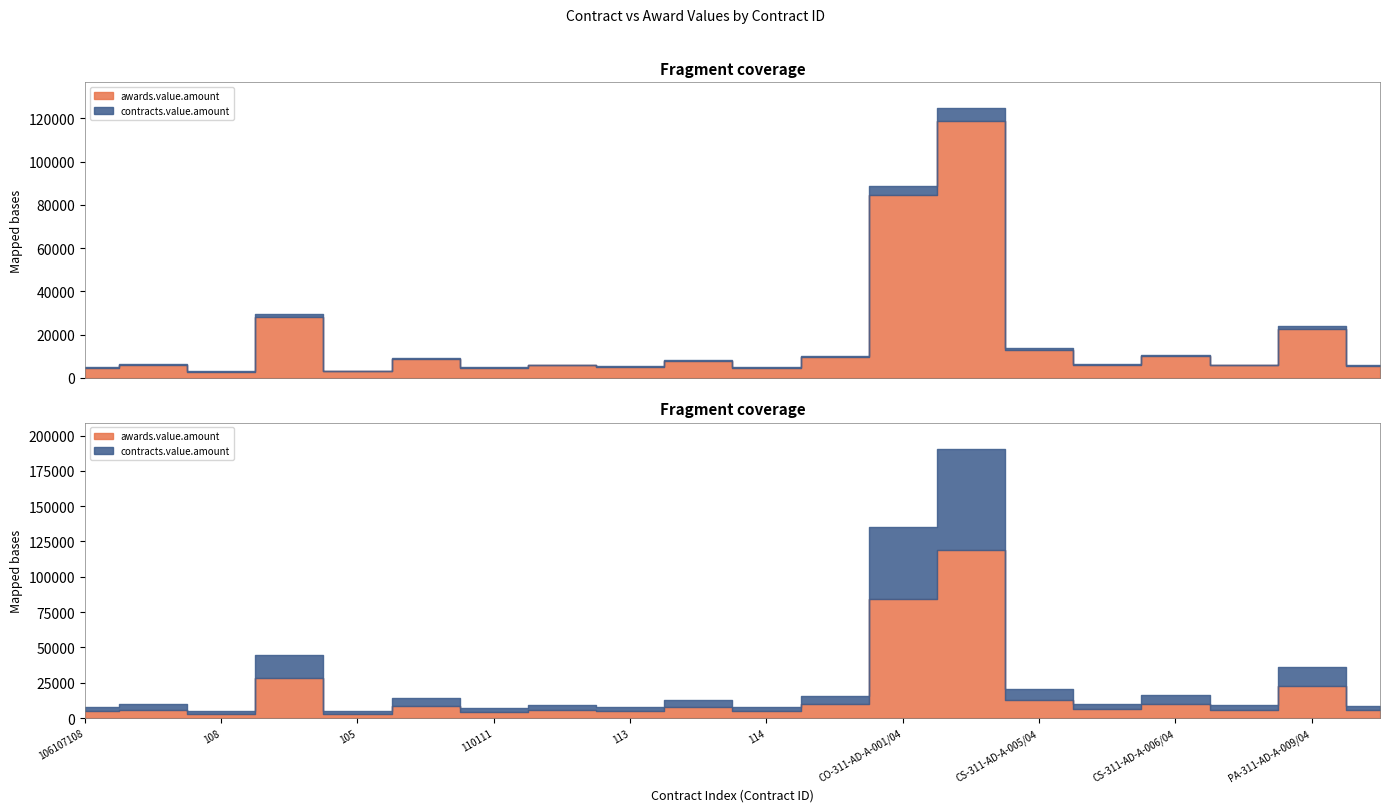

What value does the contracts.value.amount series have at 114?

4660.8